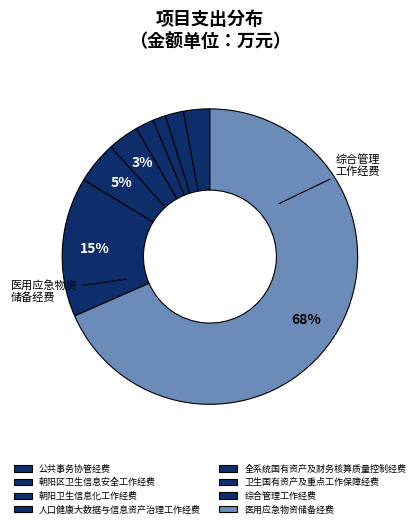

What is the largest slice in the pie chart?

医用应急物资储备经费